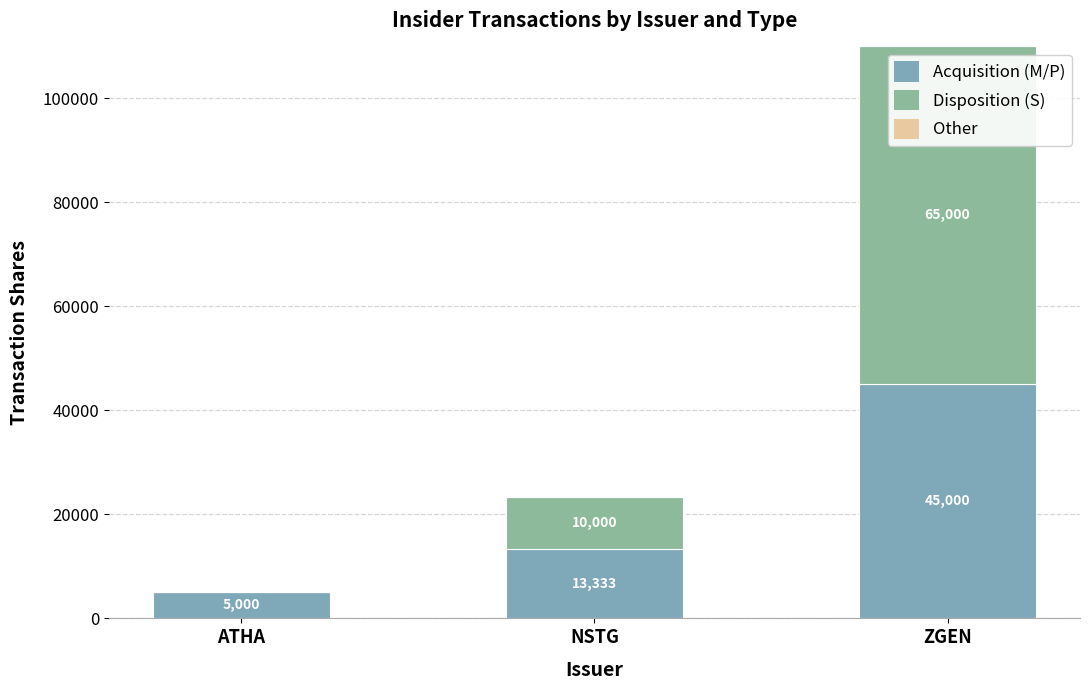

What is the difference between the second highest and minimum values in the Disposition (S) series?

10000